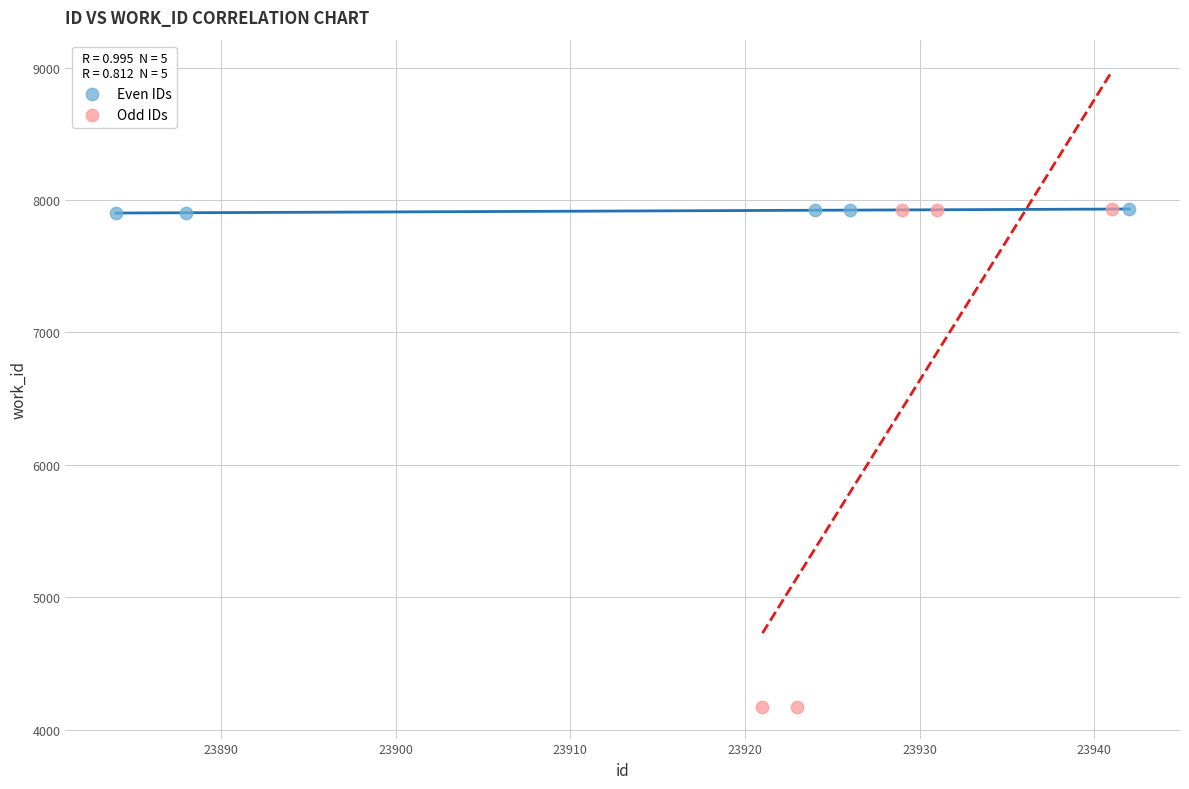

Which series contains the lowest Y value?

Odd IDs